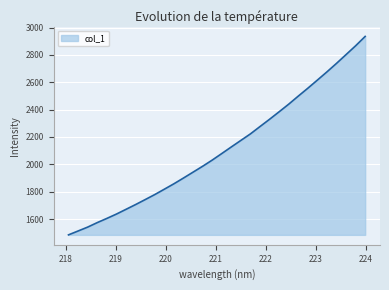

What is the smallest value displayed?

1484.6